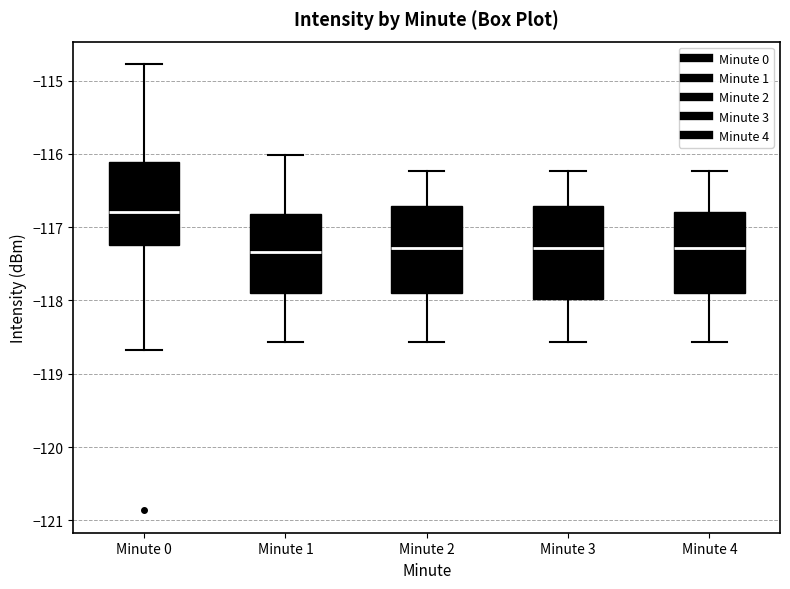

Which box's median line is the highest?

Minute 0